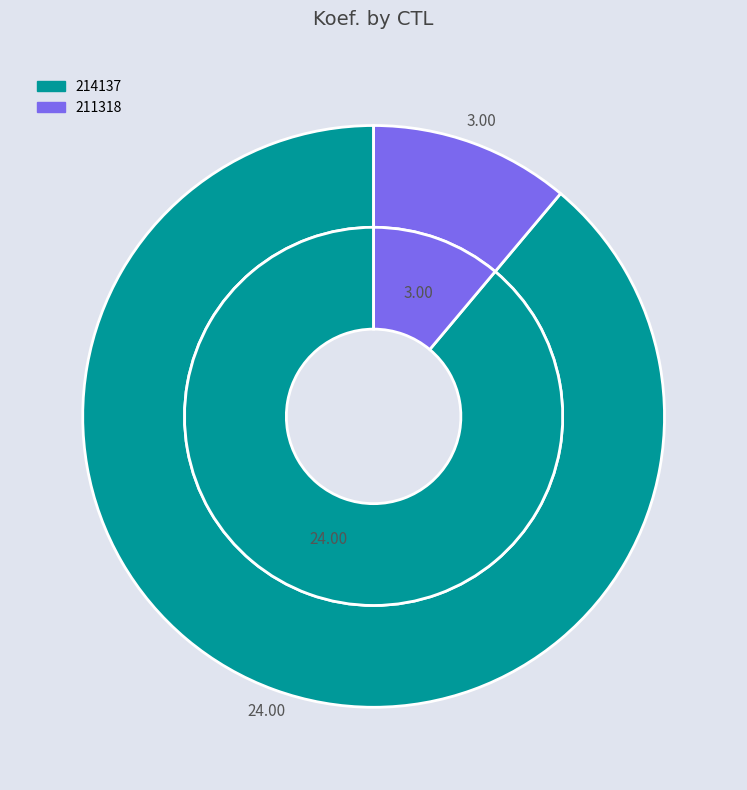

What percentage do 214137 and 211318 together represent?

100.0%